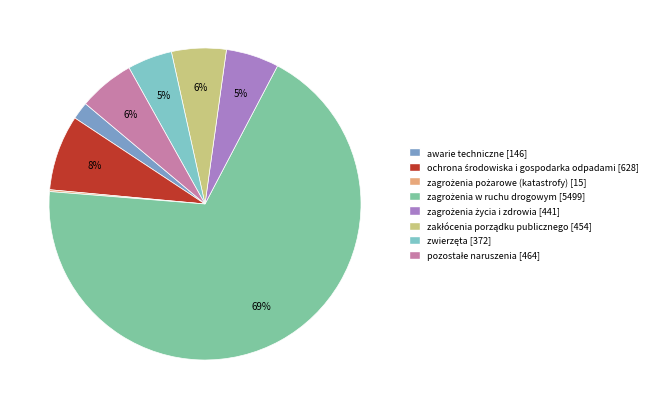

To the nearest percent, what portion does zwierzęta represent?

5%